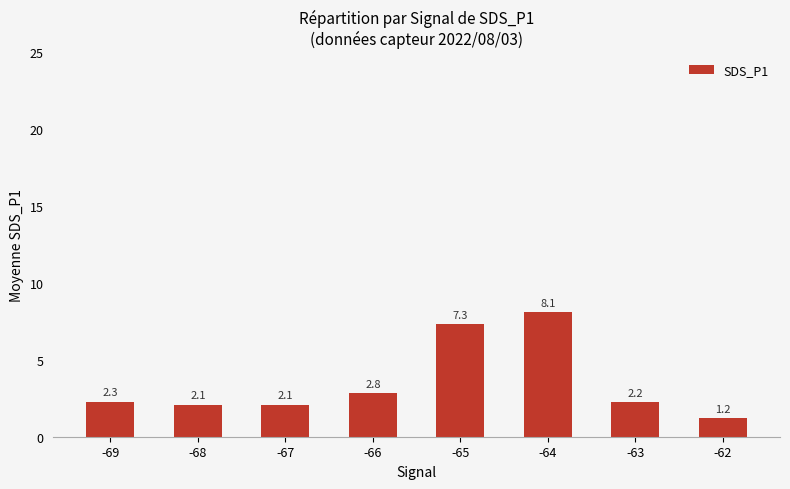

Where is the data nearest to the value 4?

-66